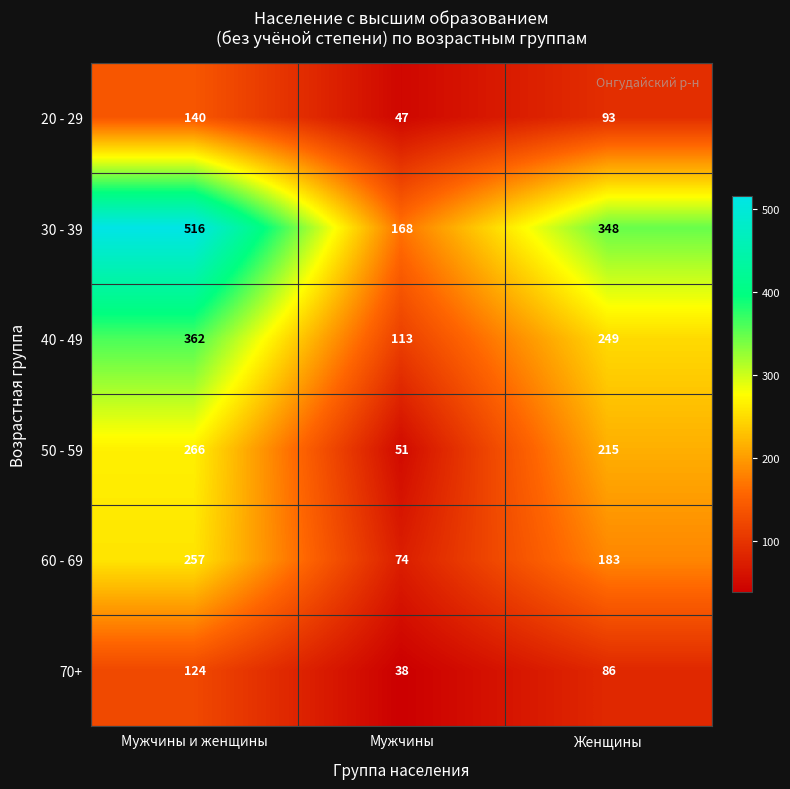

Reading right to left, extract all data points from this chart.

20 - 29: Женщины=93	Мужчины=47	Мужчины и женщины=140
30 - 39: Женщины=348	Мужчины=168	Мужчины и женщины=516
40 - 49: Женщины=249	Мужчины=113	Мужчины и женщины=362
50 - 59: Женщины=215	Мужчины=51	Мужчины и женщины=266
60 - 69: Женщины=183	Мужчины=74	Мужчины и женщины=257
70+: Женщины=86	Мужчины=38	Мужчины и женщины=124